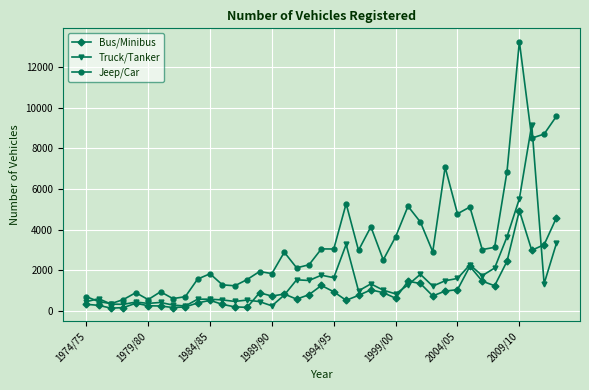

True or false: Jeep/Car has more than 0 interior local peaks.

True